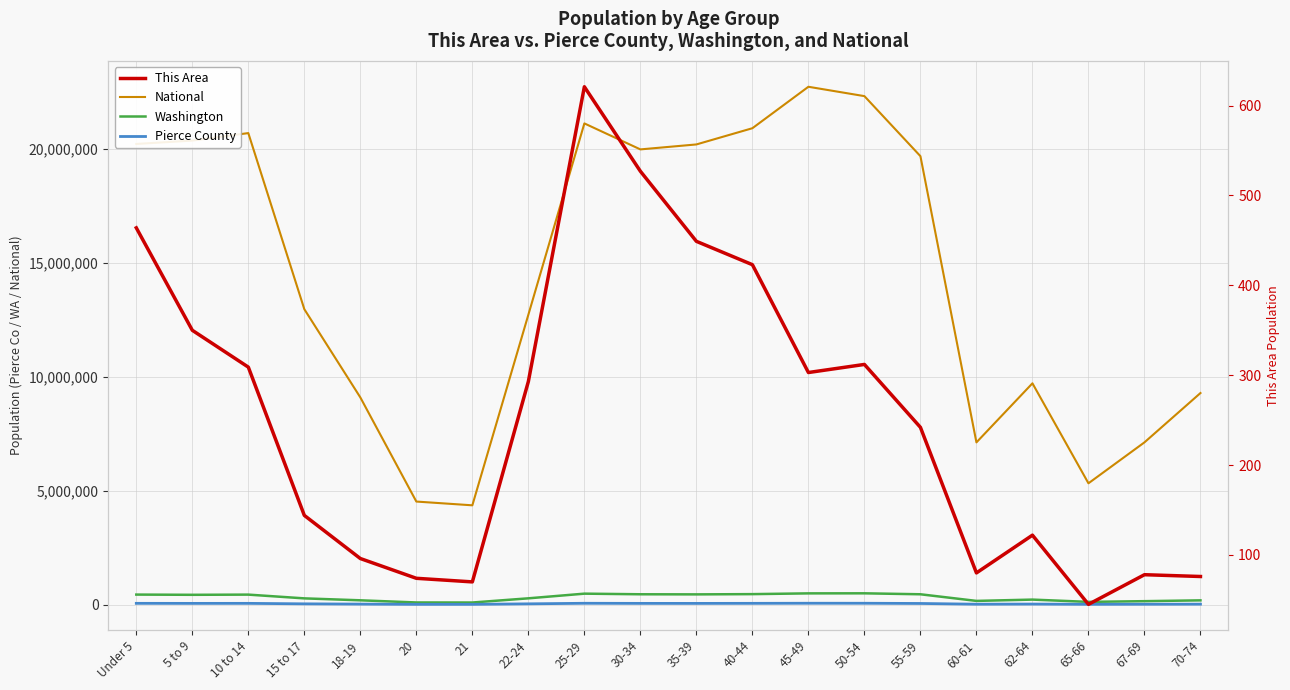

True or false: Washington and Pierce County cross at least once.

False